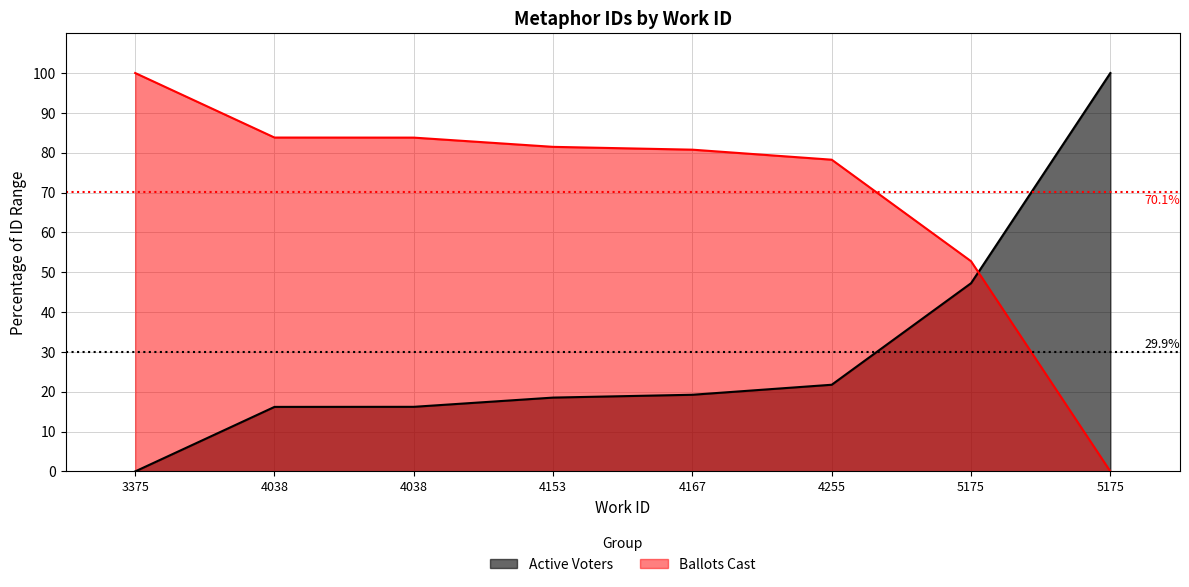

What is the difference between the values at 5175 and 4255?

25.5